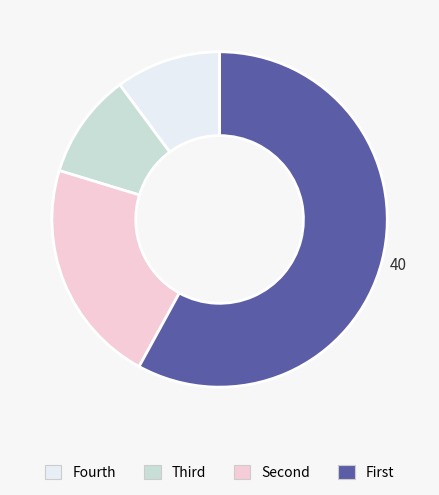

Which slice represents more than half of the pie?

First